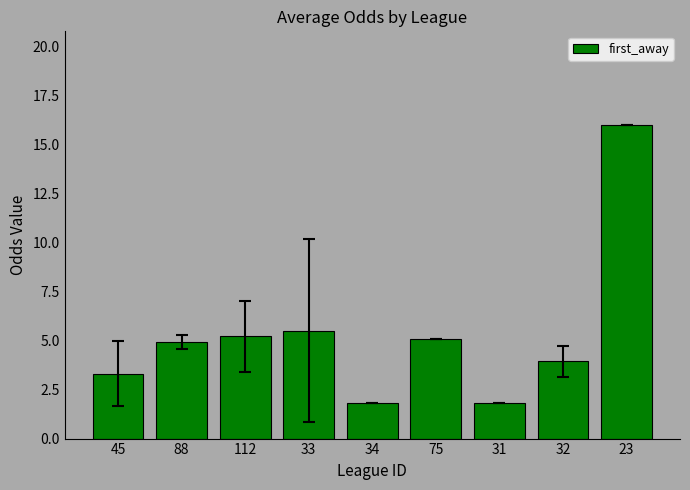

What is the greatest value displayed?

16.0